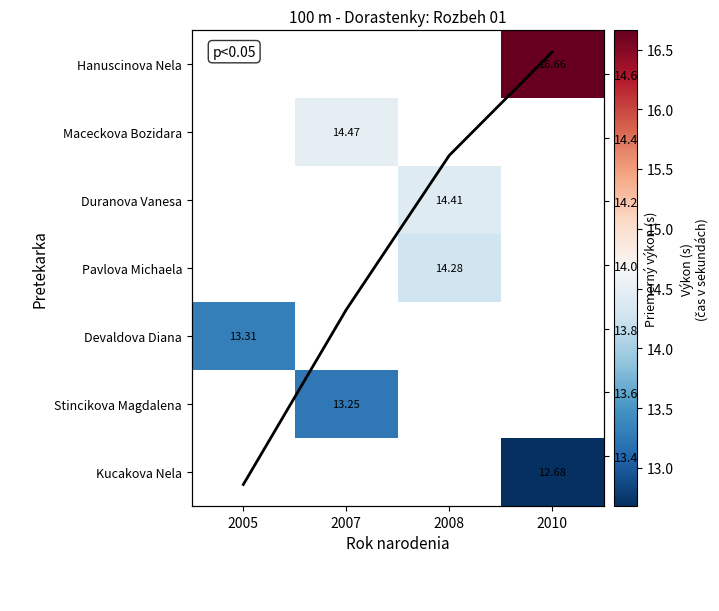

Which series has the largest range (max minus min)?

Priemer výkonu